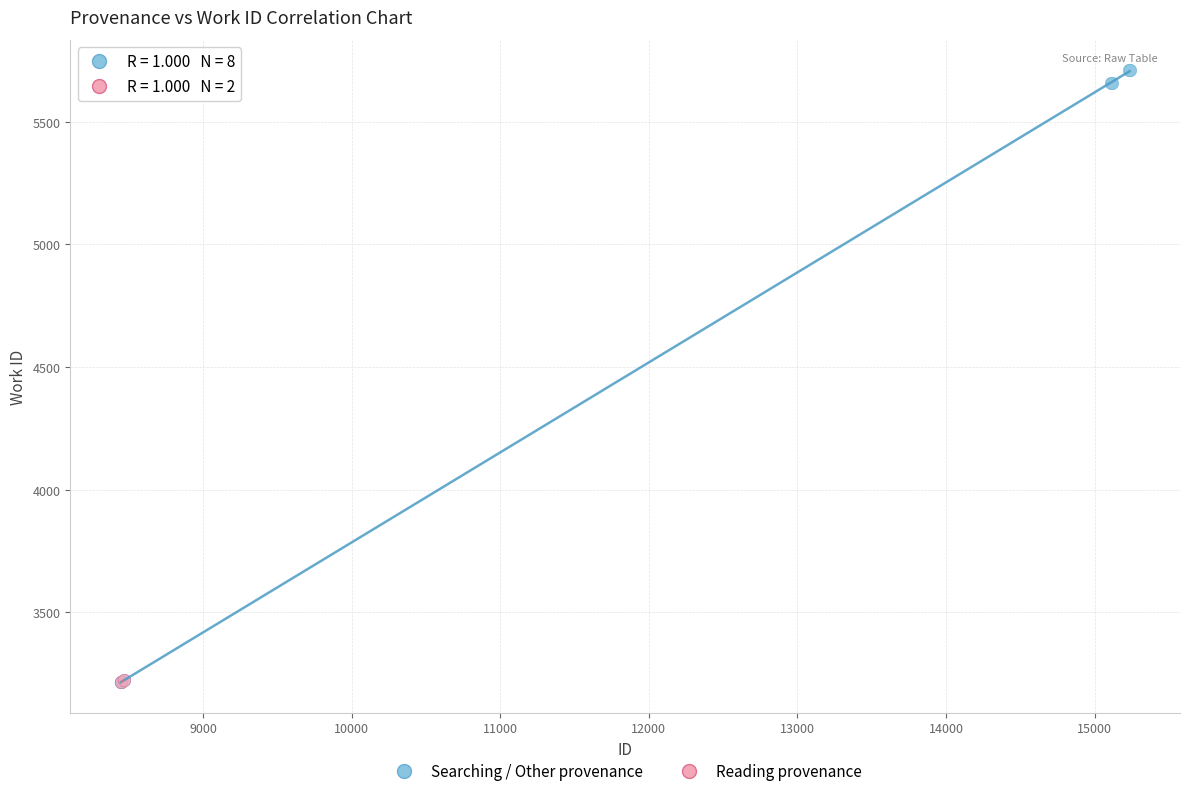

What are all the series names shown in the legend?

Searching / Other provenance, Reading provenance